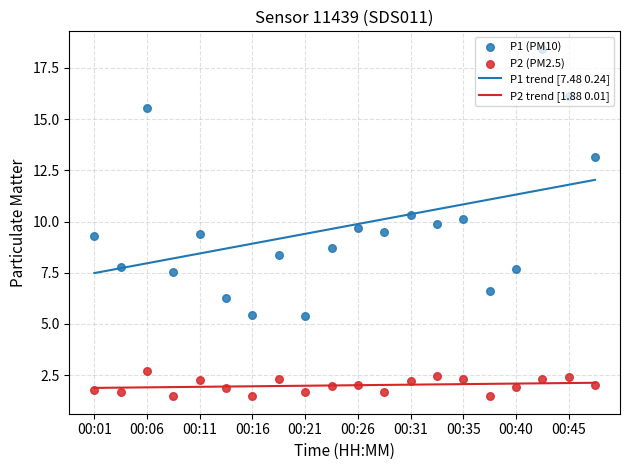

At which category is the sum across all series the highest?

17